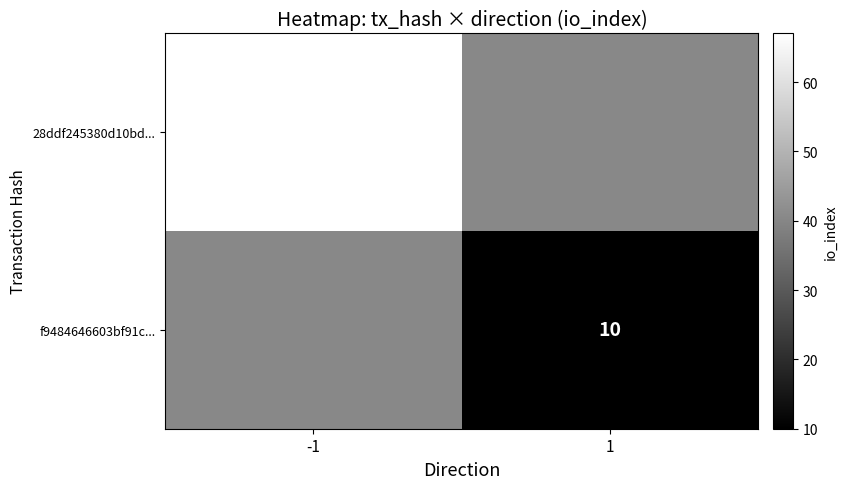

Between 1 and -1, which is larger?

-1